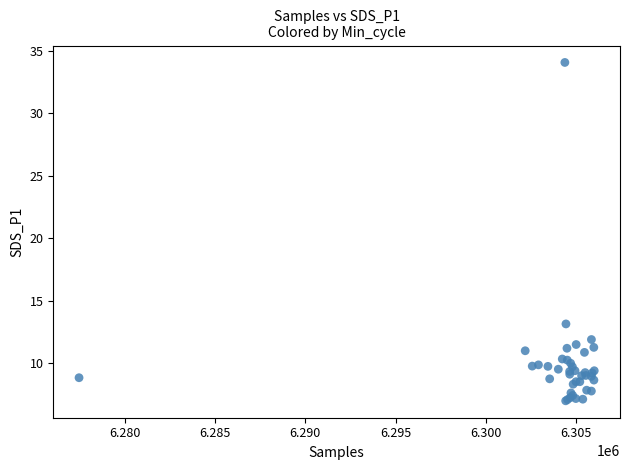

What Y value in the scatter plot is closest to 20?

13.1